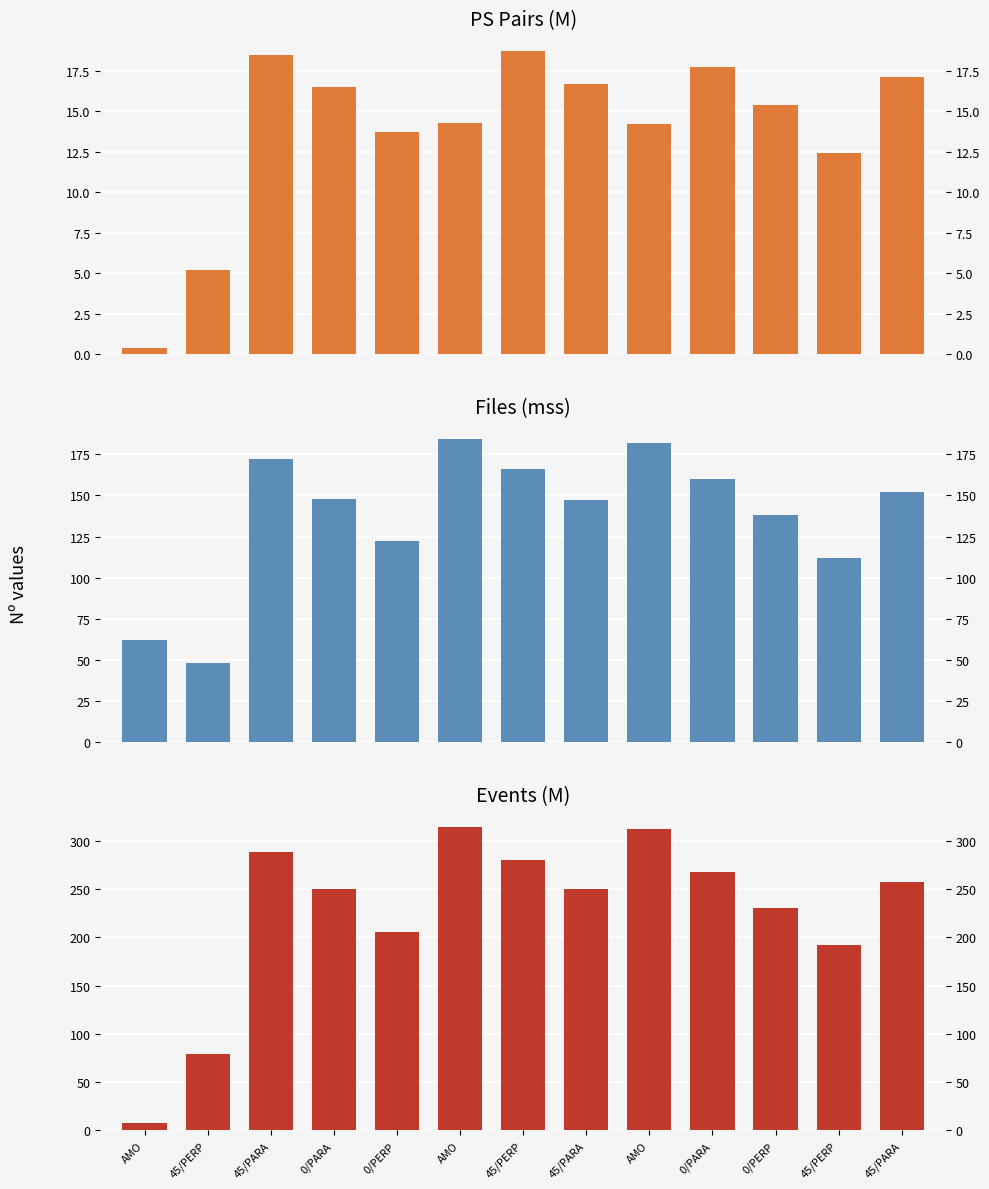

Is the value of Files (mss) at 45/PARA greater than the value of Events (M) at AMO?

Yes